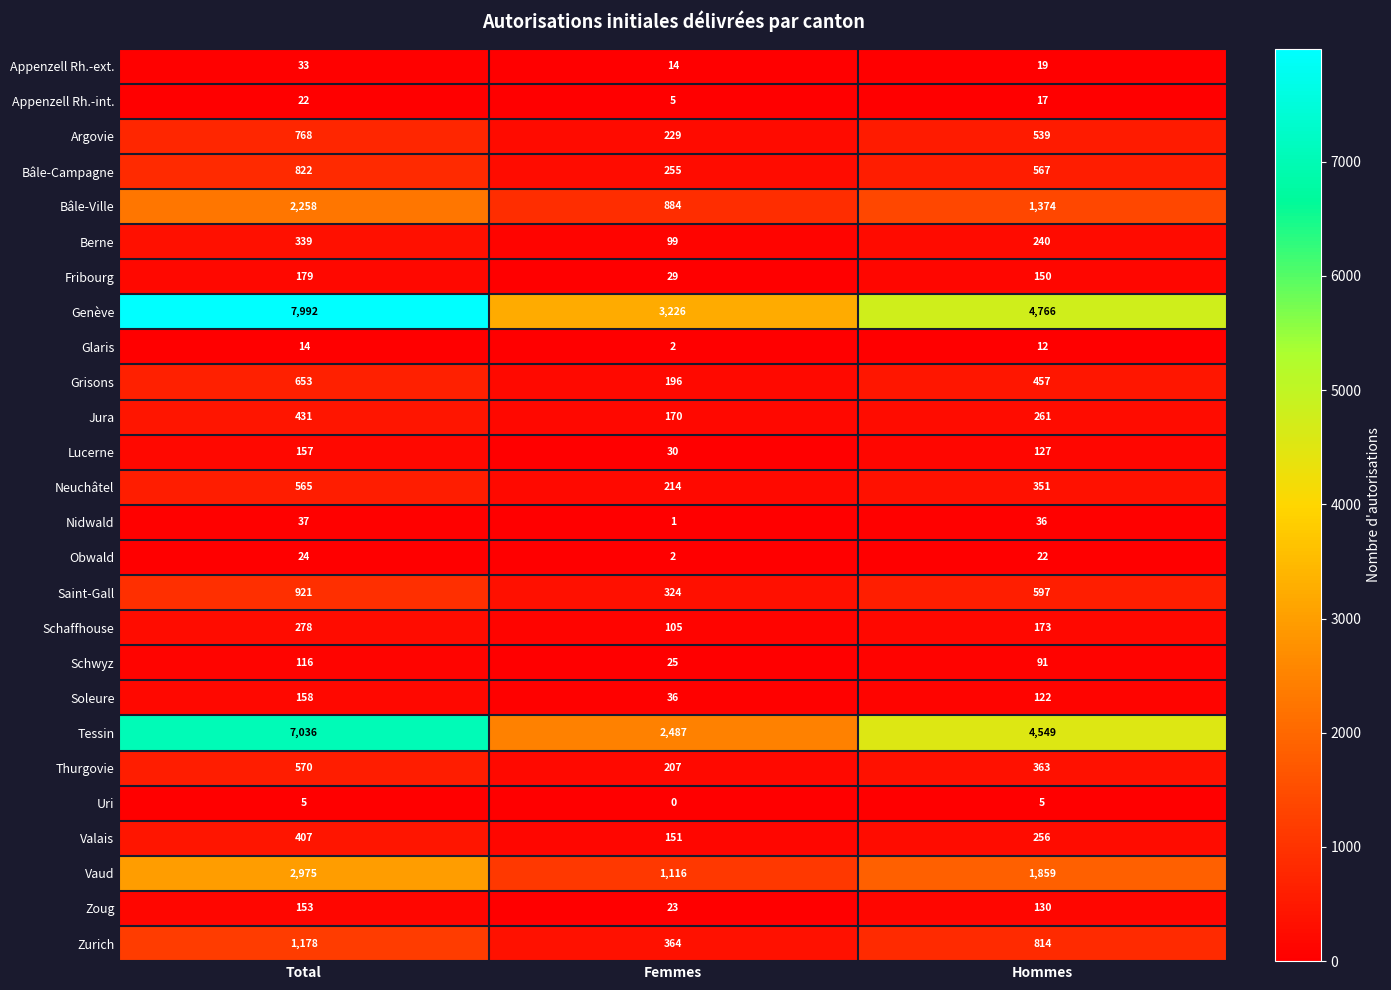

The value of Bâle-Campagne at Total is 267. True or false?

False